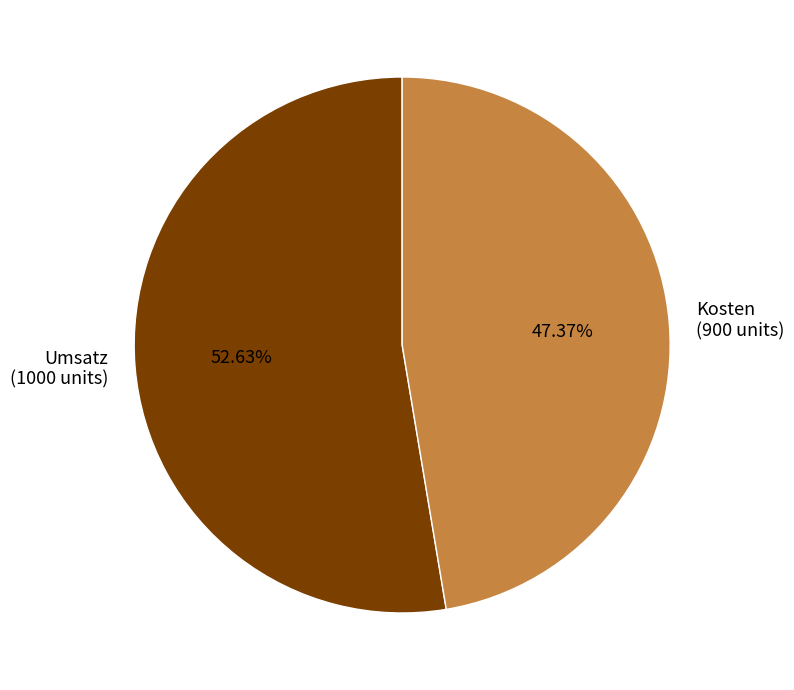

Which category has the biggest portion of the pie?

Umsatz